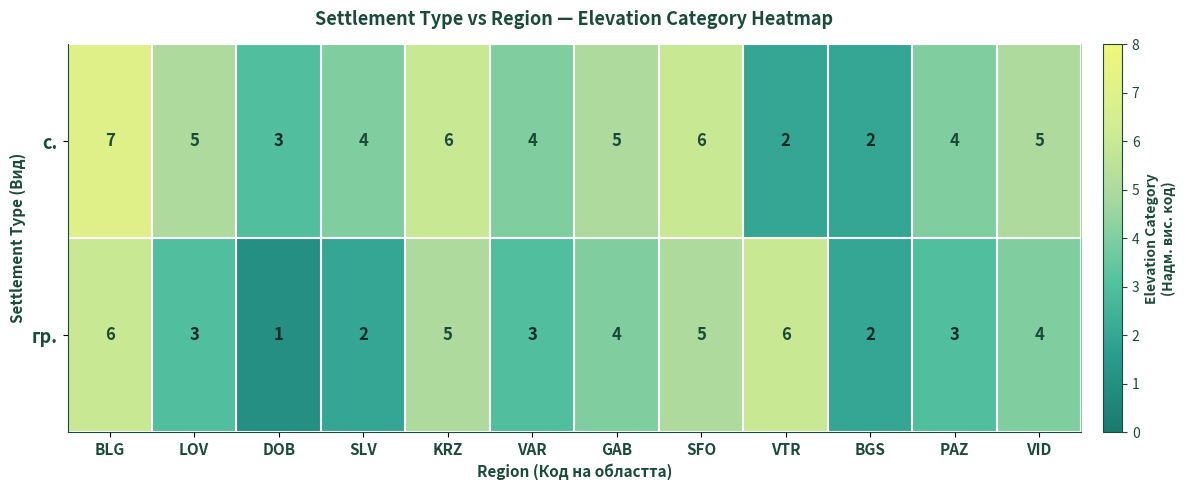

Rank the series by their average value, from lowest to highest.

гр., с.